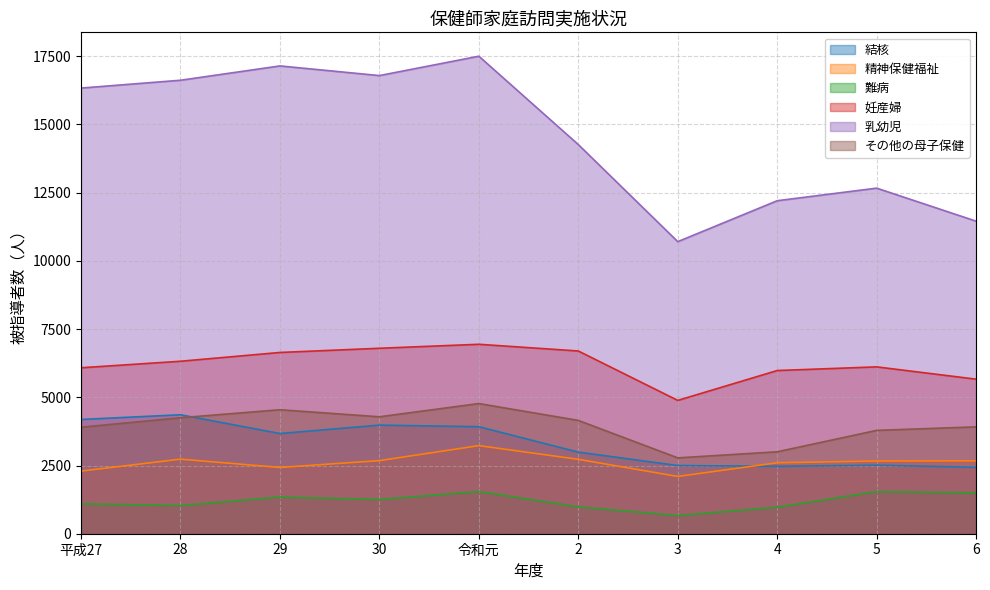

True or false: 精神保健福祉 has a value of 3229 at 令和元.

True